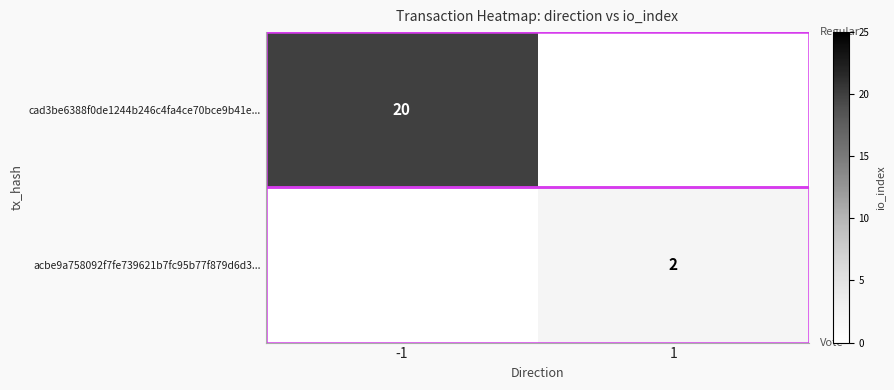

The value of cad3be6388f0de1244b246c4fa4ce70bce9b41e... at -1 is 31. True or false?

False